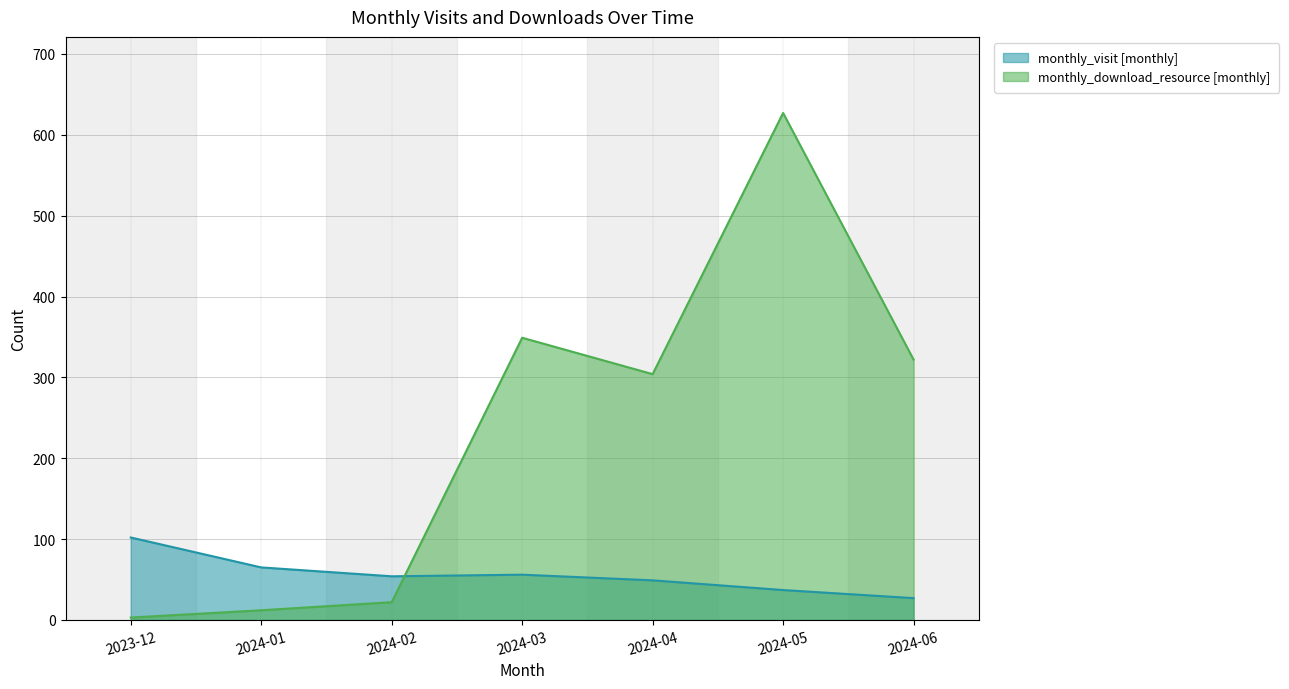

The monthly_download_resource series shows 12 at 2024-01. True or false?

True